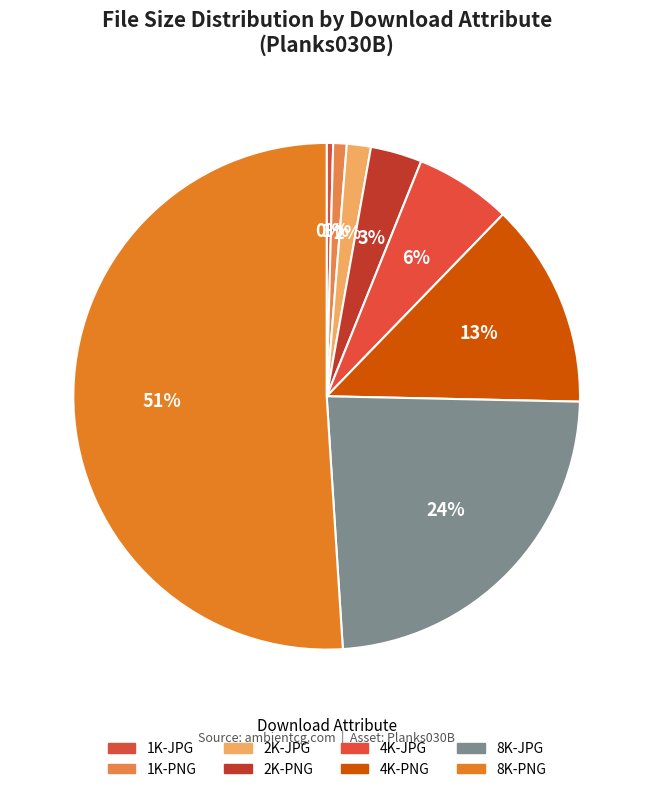

Count the number of slices in the pie.

8